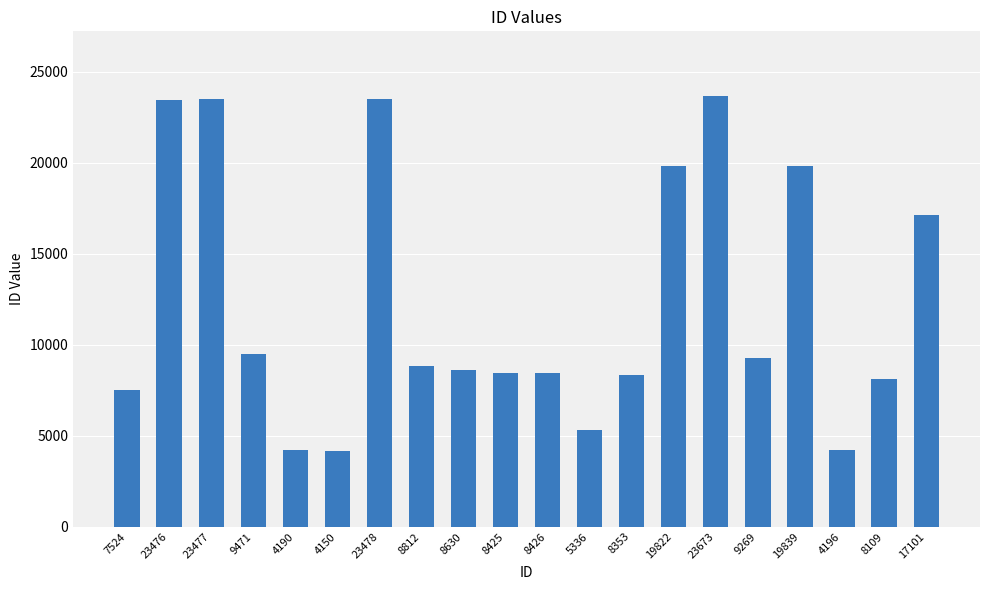

Where is the data nearest to the value 13911?

17101